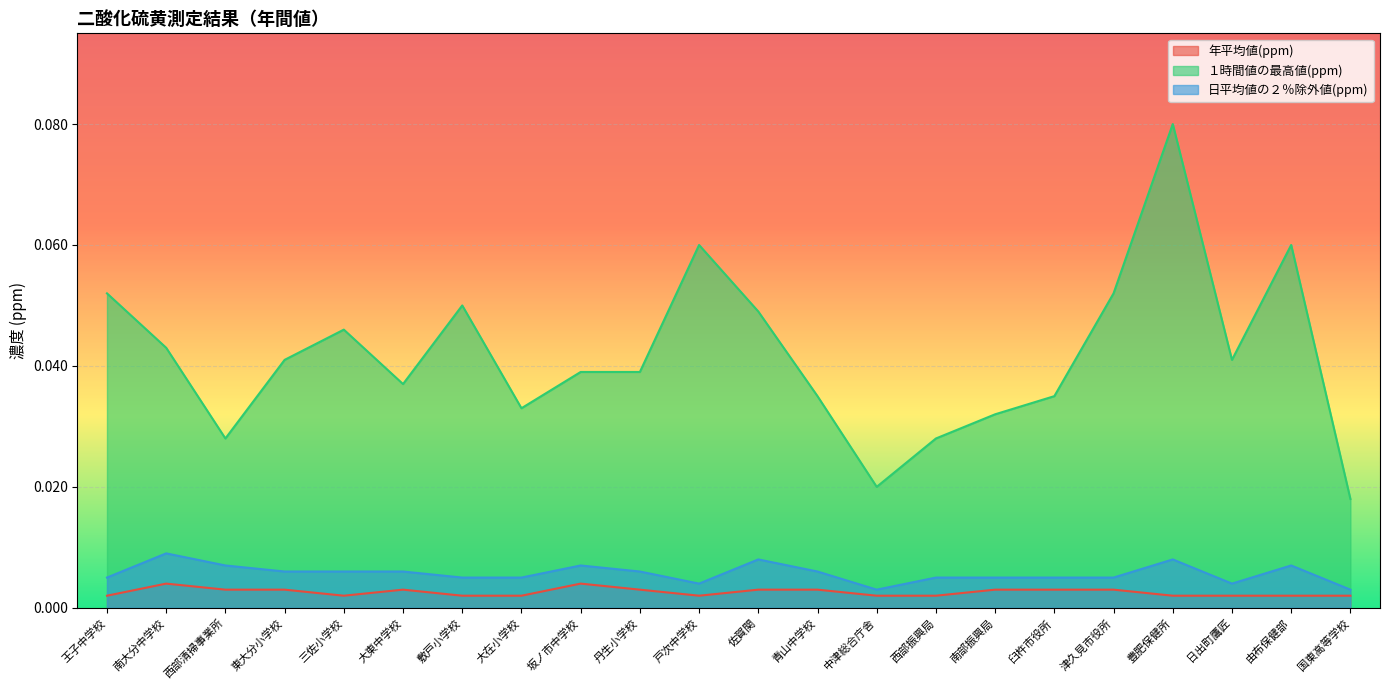

How many categories are shown in the chart?

22